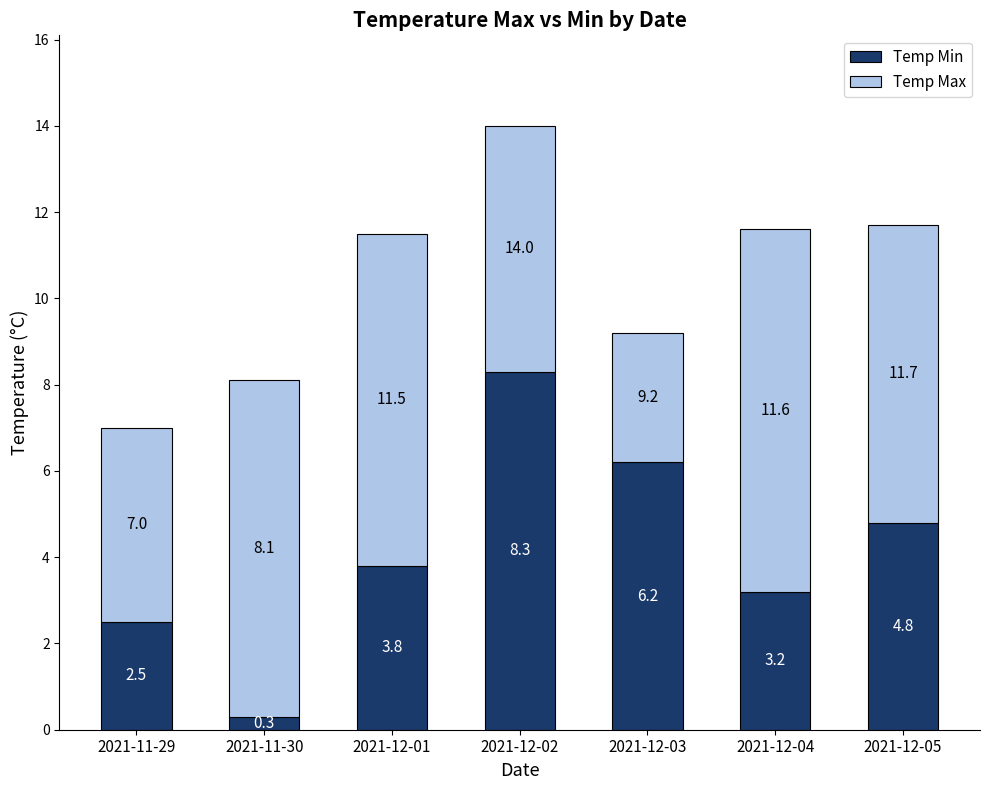

True or false: Temp Min has a value of 2.5 at 2021-11-29.

True